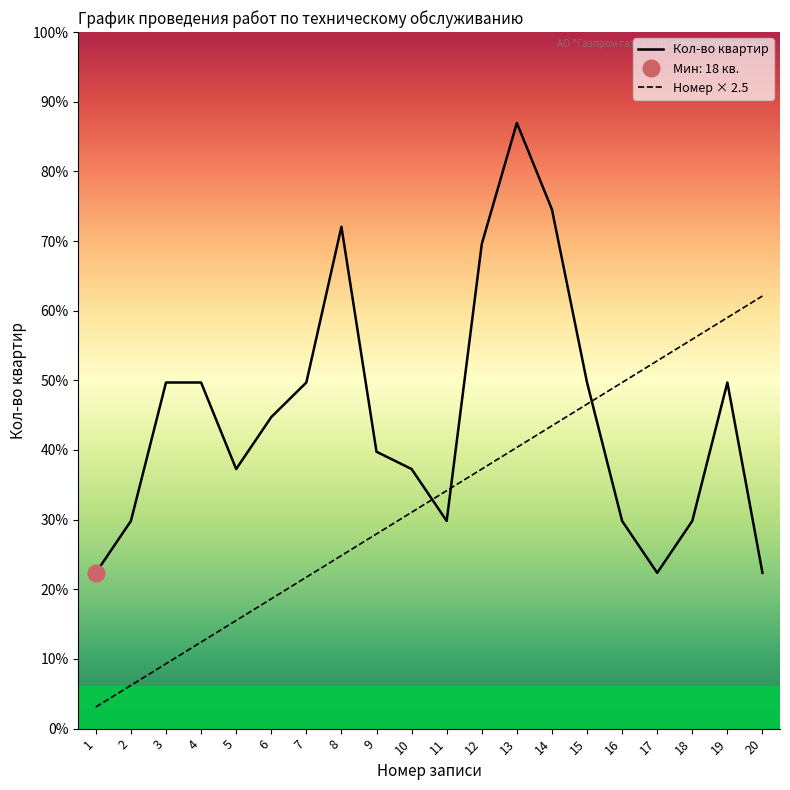

Reading left to right, extract all data points from this chart.

Кол-во квартир: 18.0	24.0	40.0	40.0	30.0	36.0	40.0	58.0	32.0	30.0	24.0	56.0	70.0	60.0	40.0	24.0	18.0	24.0	40.0	18.0
Номер записи: 2.5	5.0	7.5	10.0	12.5	15.0	17.5	20.0	22.5	25.0	27.5	30.0	32.5	35.0	37.5	40.0	42.5	45.0	47.5	50.0